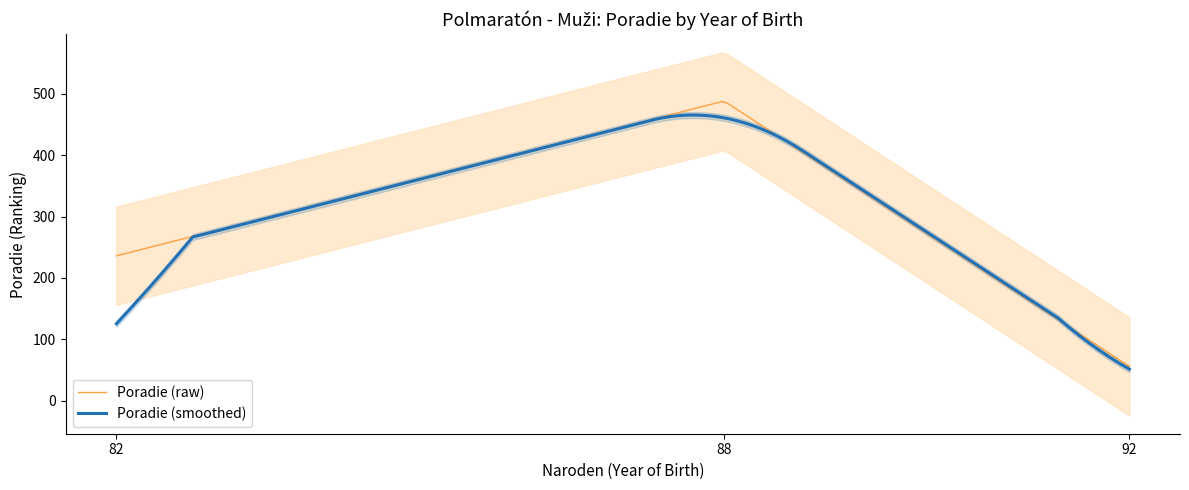

Is it true that the value at 92 is 56?

True